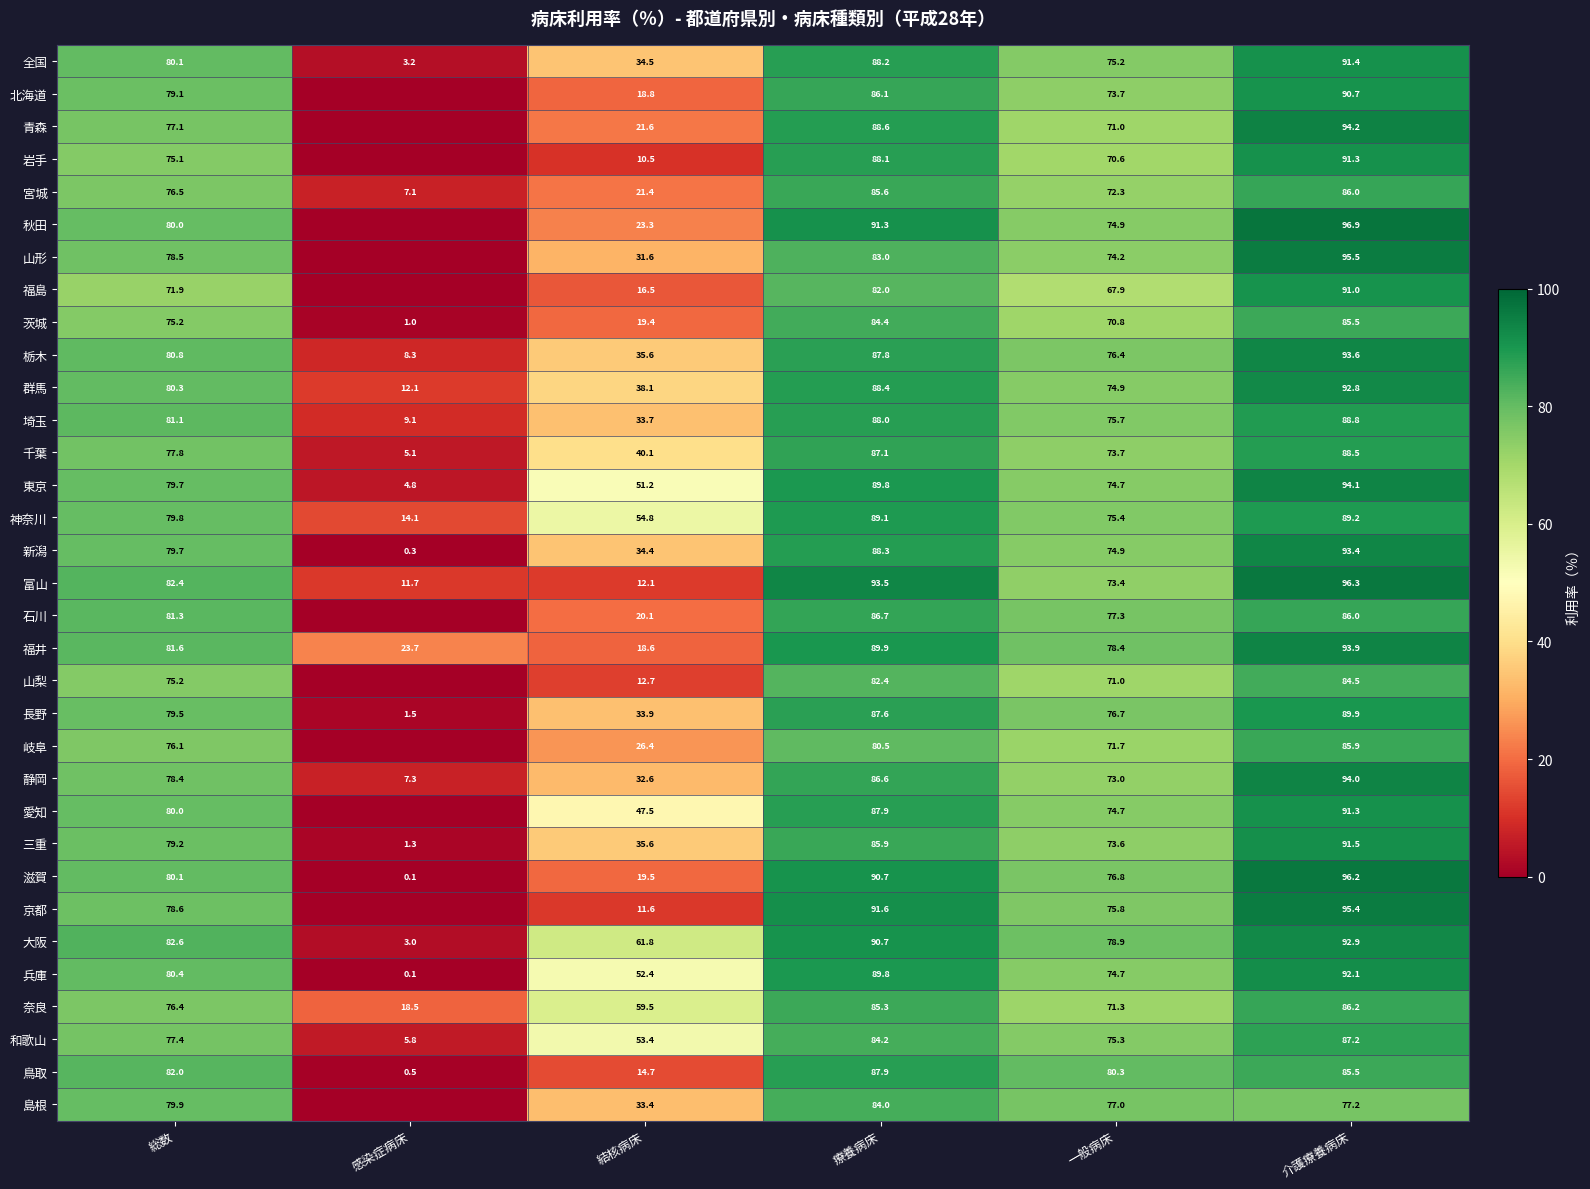

List the labels in order of 埼玉 value, largest first.

介護療養病床, 療養病床, 総数, 一般病床, 結核病床, 感染症病床